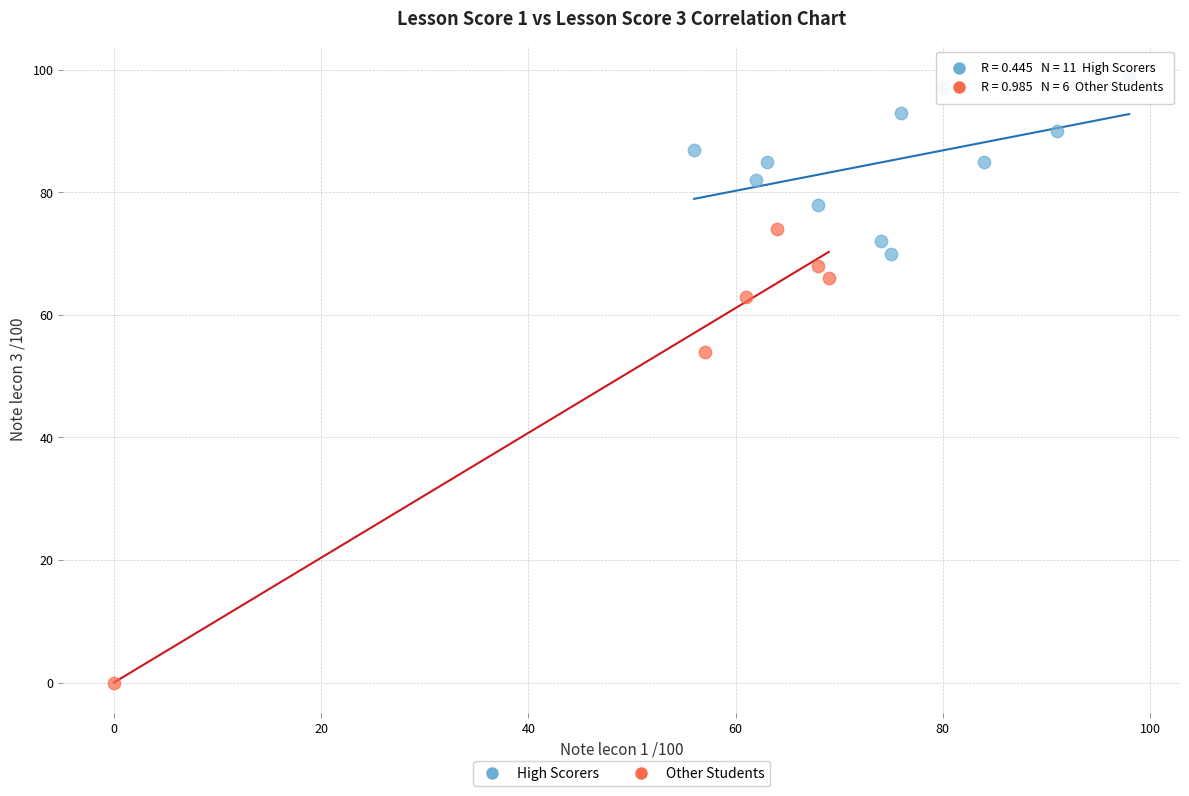

Which series reaches the minimum Y coordinate?

Other Students